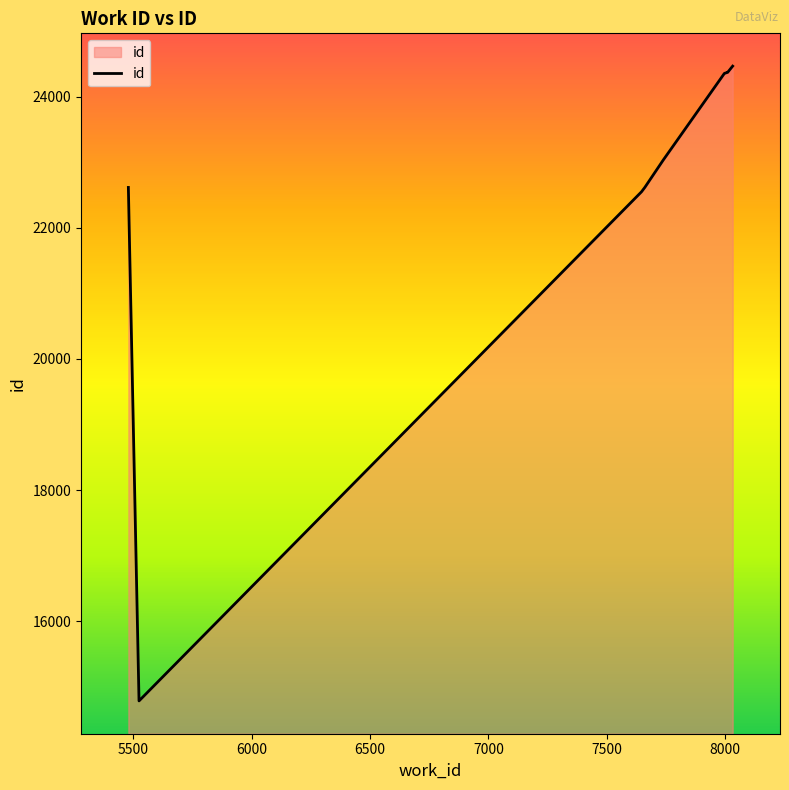

Reading left to right, list all the values displayed in this chart.

22614	14787	22548	22615	23033	24352	24356	24368	24369	24463